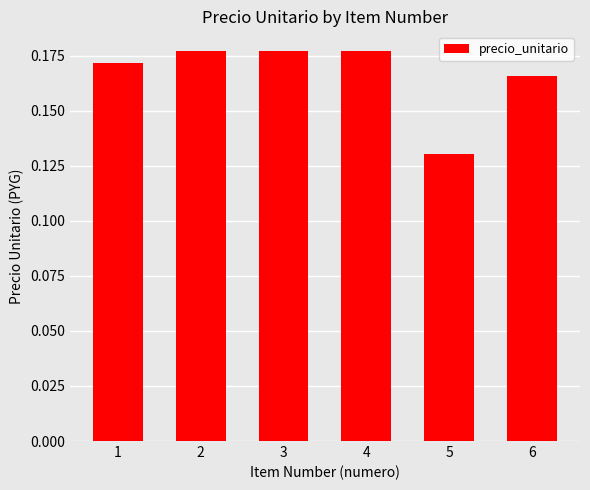

Are the bars grouped side by side (vs. stacked)?

No